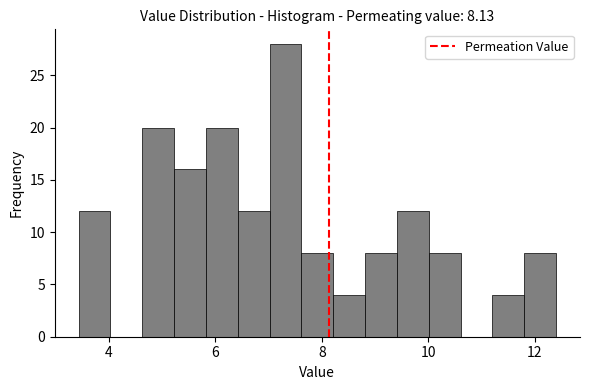

Around what value on the x-axis is the tallest bar? Give the approximate position of its centre, as read against the axis.

7.4